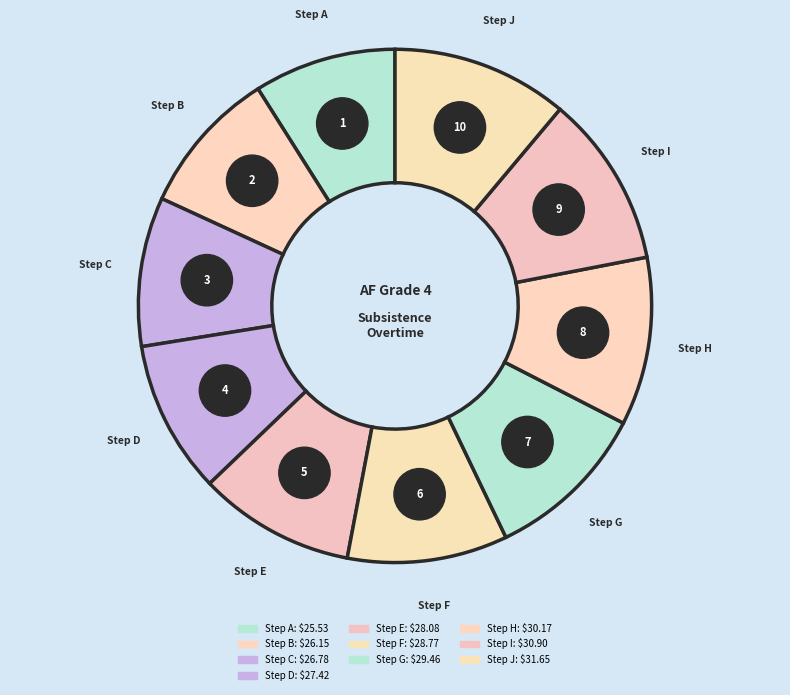

Which slice is the largest?

Step J